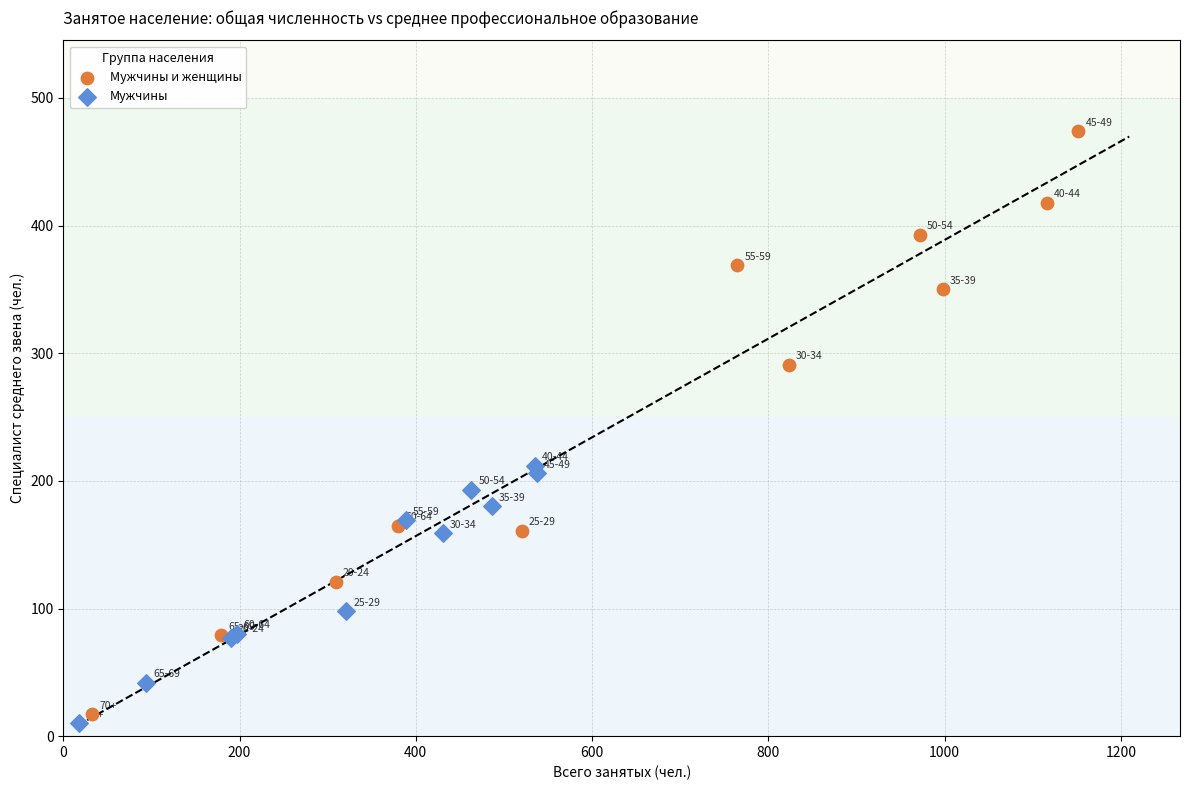

What are all the series names shown in the legend?

Мужчины и женщины, Мужчины